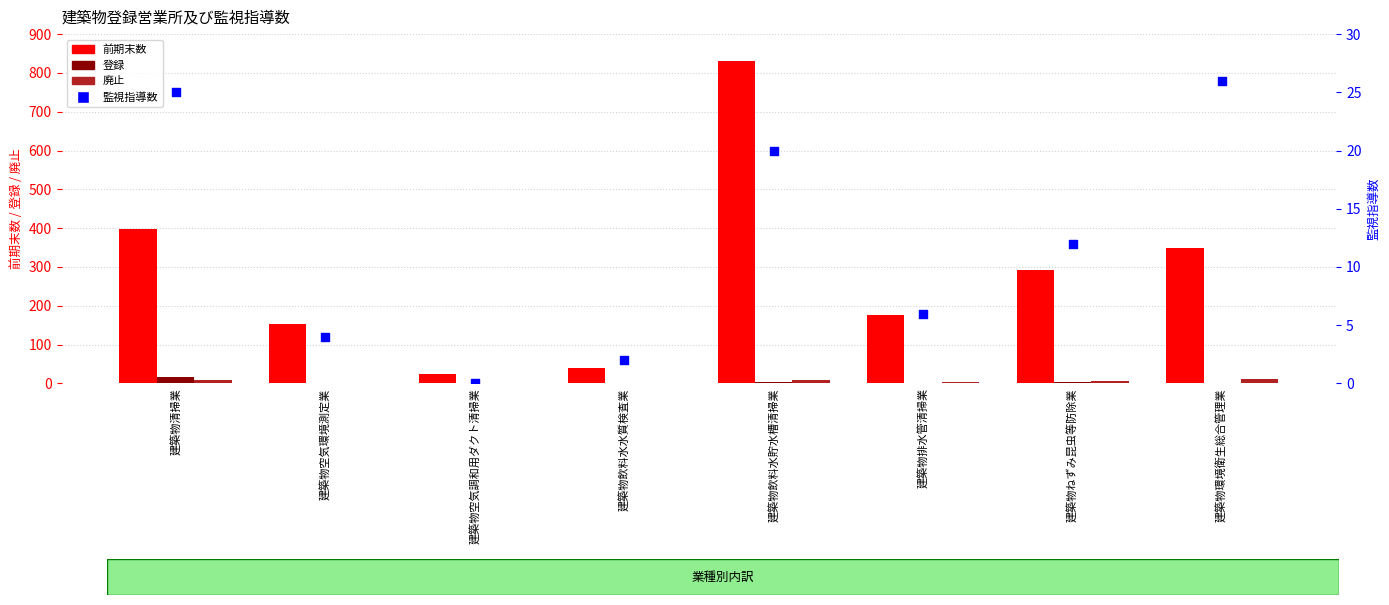

Which series reaches the maximum Y coordinate?

前期末数